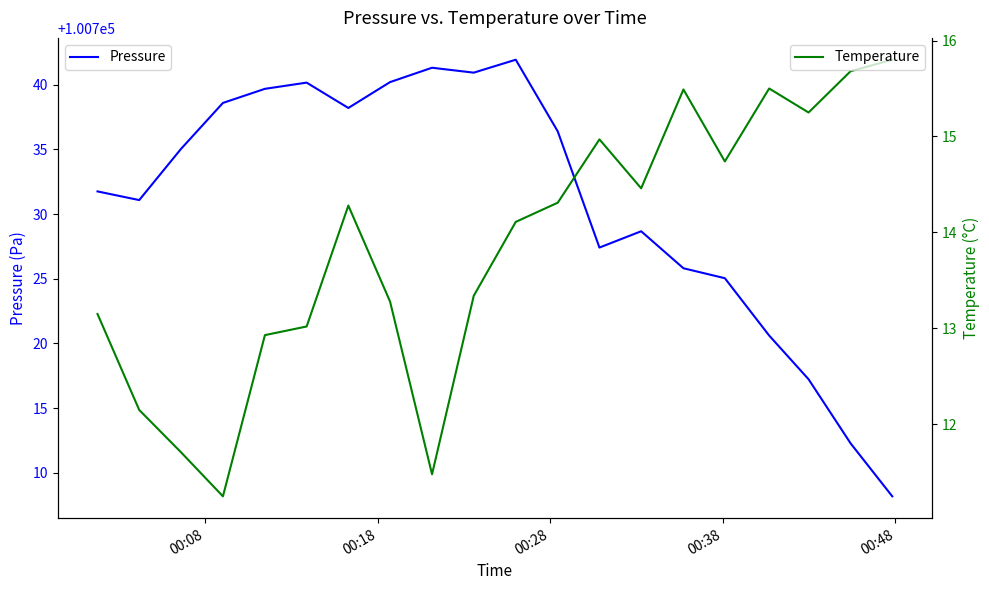

Reading left to right, transcribe all the data shown in this chart.

Pressure: 100731.8	100731.1	100735.0	100738.6	100739.7	100740.2	100738.2	100740.2	100741.3	100740.9	100741.9	100736.4	100727.4	100728.7	100725.8	100725.0	100720.6	100717.2	100712.3	100708.2
Temperature: 13.2	12.2	11.7	11.2	12.9	13.0	14.3	13.3	11.5	13.3	14.1	14.3	15.0	14.5	15.5	14.7	15.5	15.2	15.7	15.8